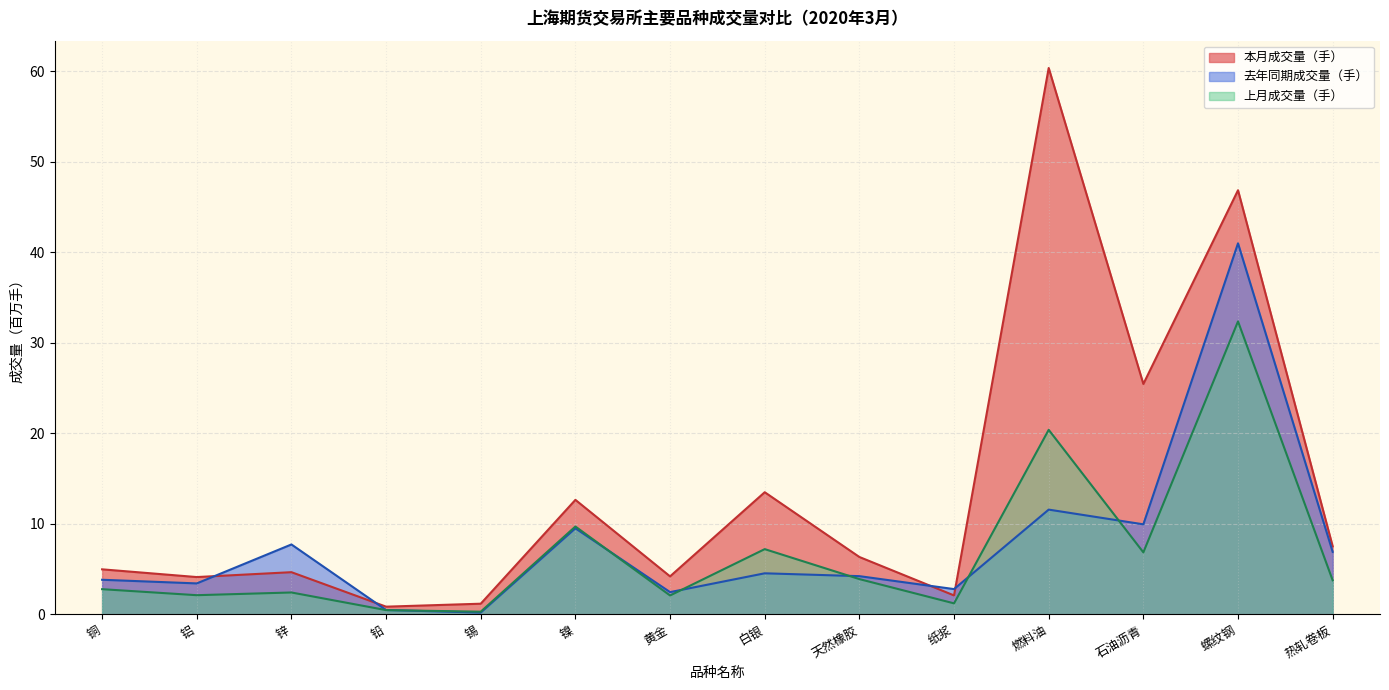

True or false: 去年同期成交量（手） has a value of 12.3 at 锌.

False